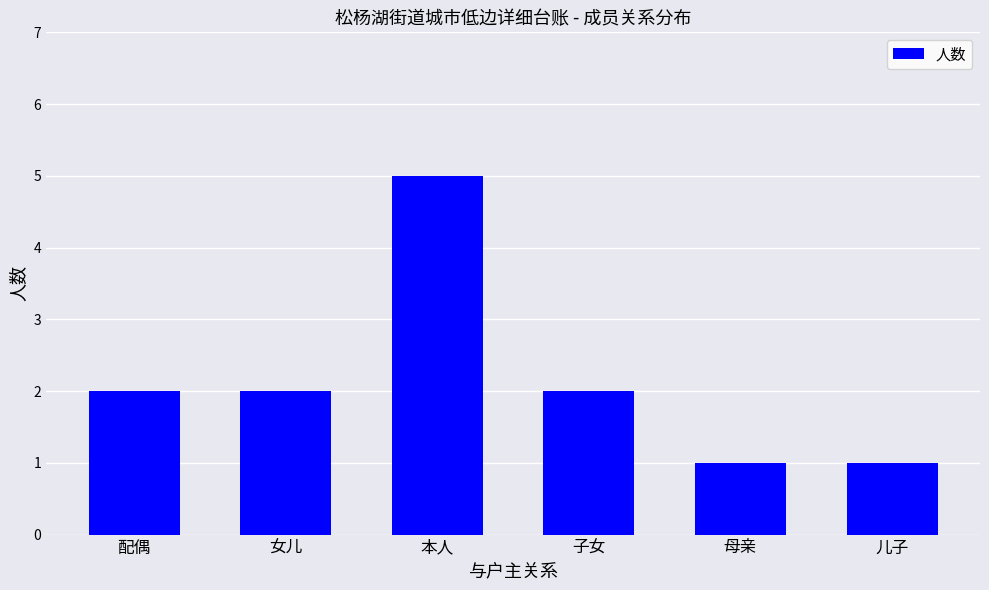

Reading right to left, extract all data points from this chart.

1	1	2	5	2	2